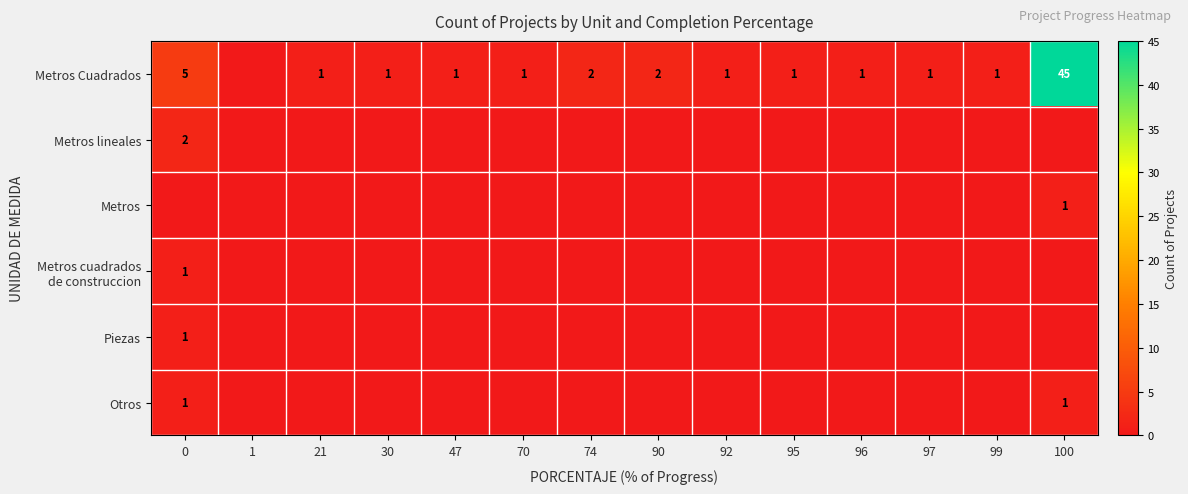

Between 1 and 47, which is larger?

47